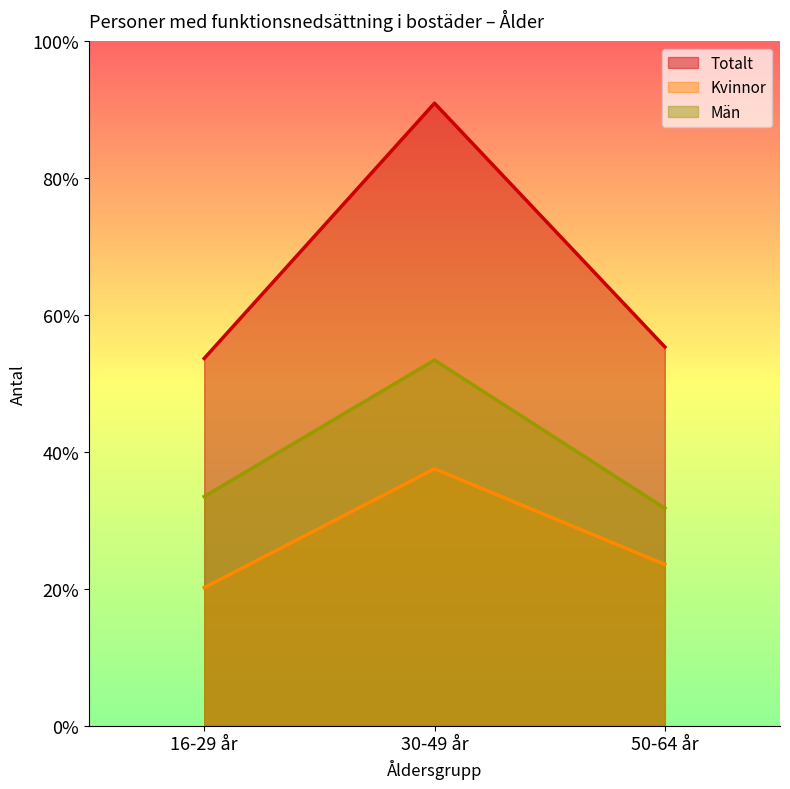

Between 50-64 år and 30-49 år, which is larger?

30-49 år